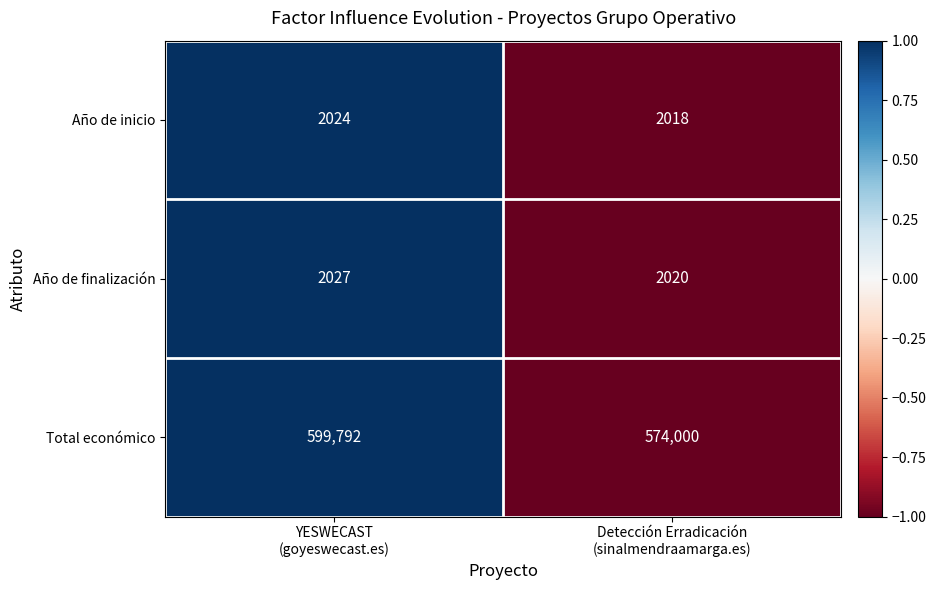

Reading left to right, what are all the values shown in this chart?

Año de inicio: 2024	2018
Año de finalización: 2027	2020
Total económico: 599792	574000